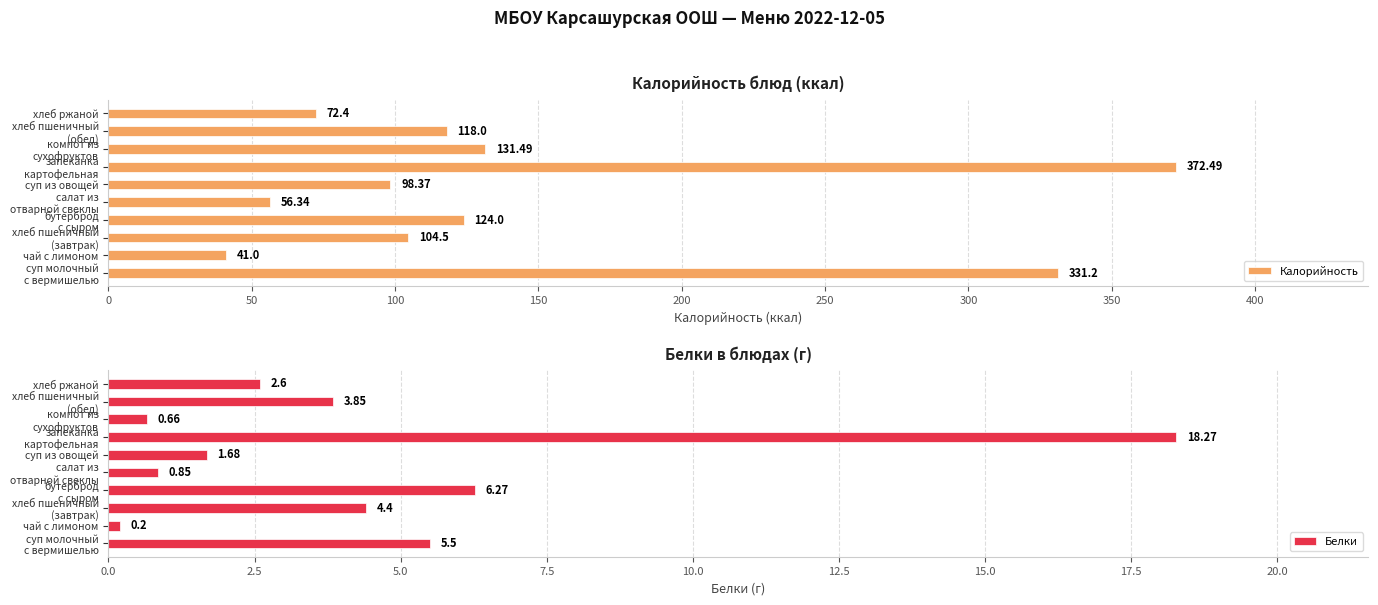

What are all the series names shown in the legend?

Калорийность, Белки